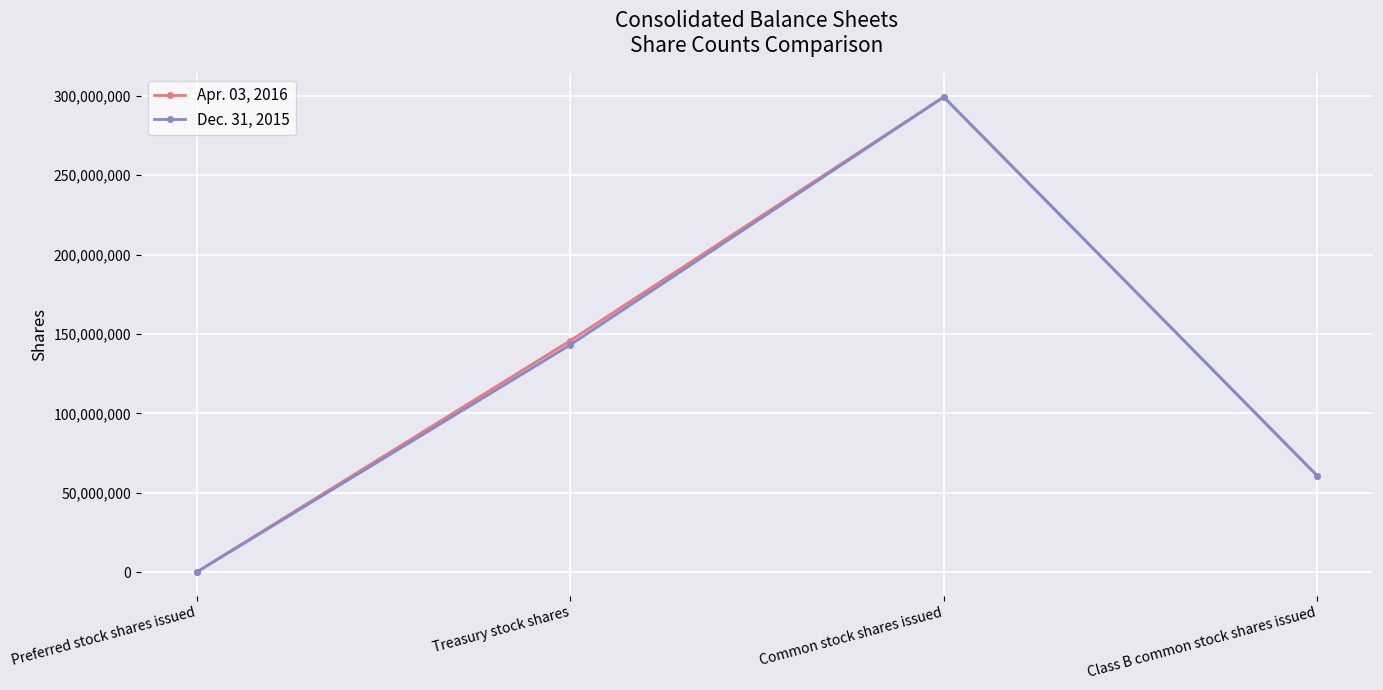

At Treasury stock shares, list the series in order from largest to smallest.

Apr. 03, 2016, Dec. 31, 2015